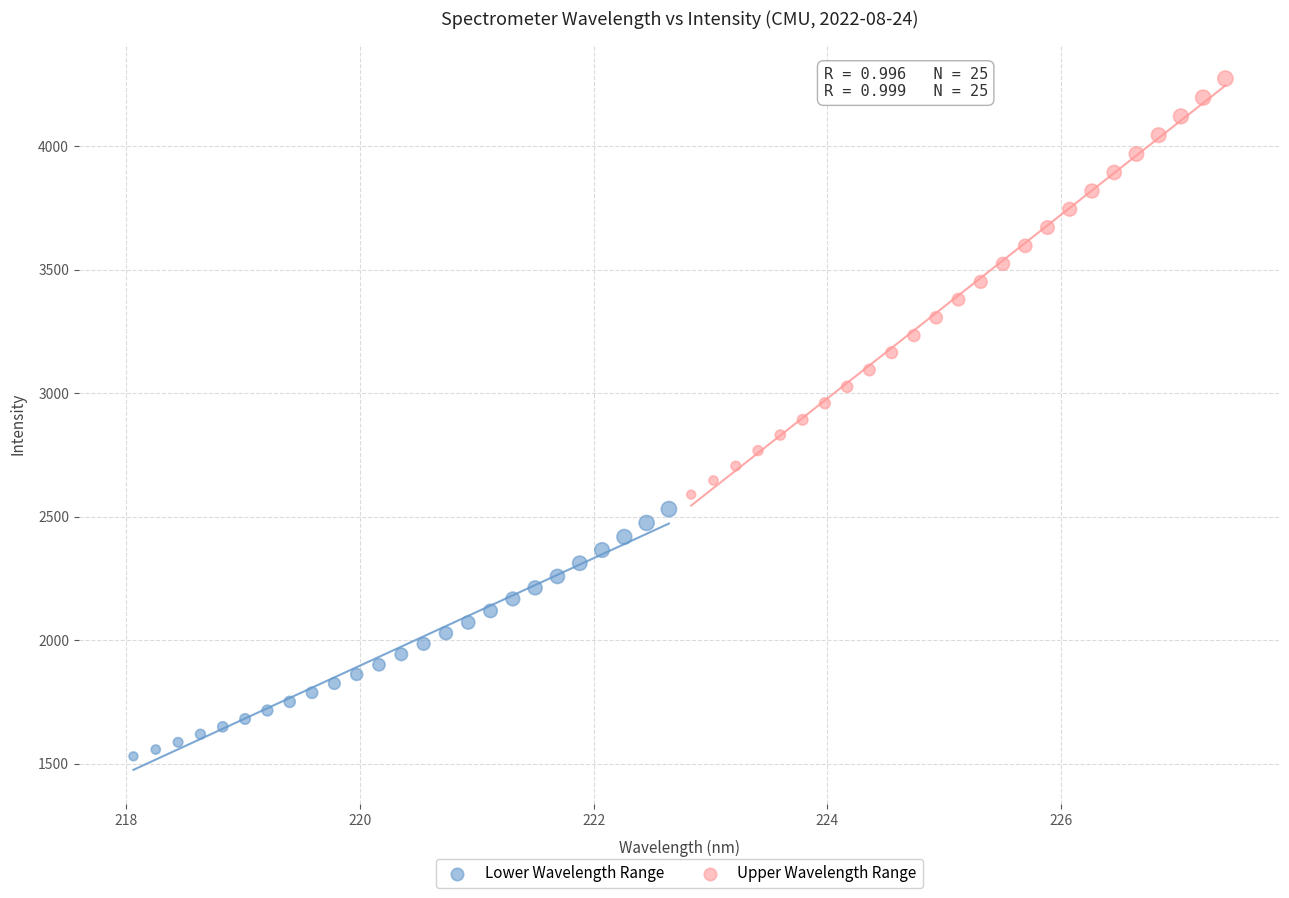

Which series has the largest Y range (max minus min)?

Upper Wavelength Range